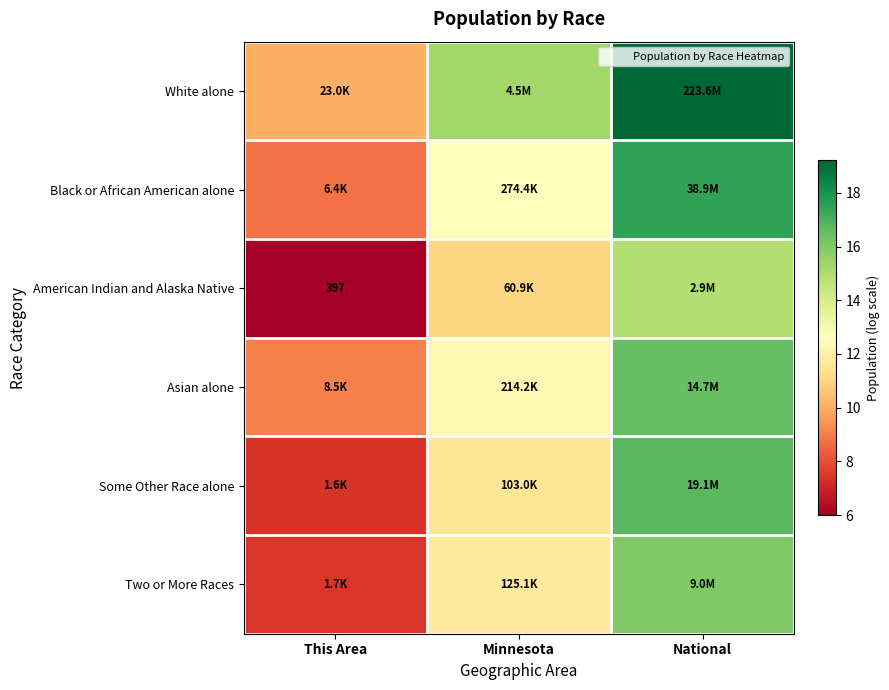

At which label is Asian alone closest to 12?

Minnesota